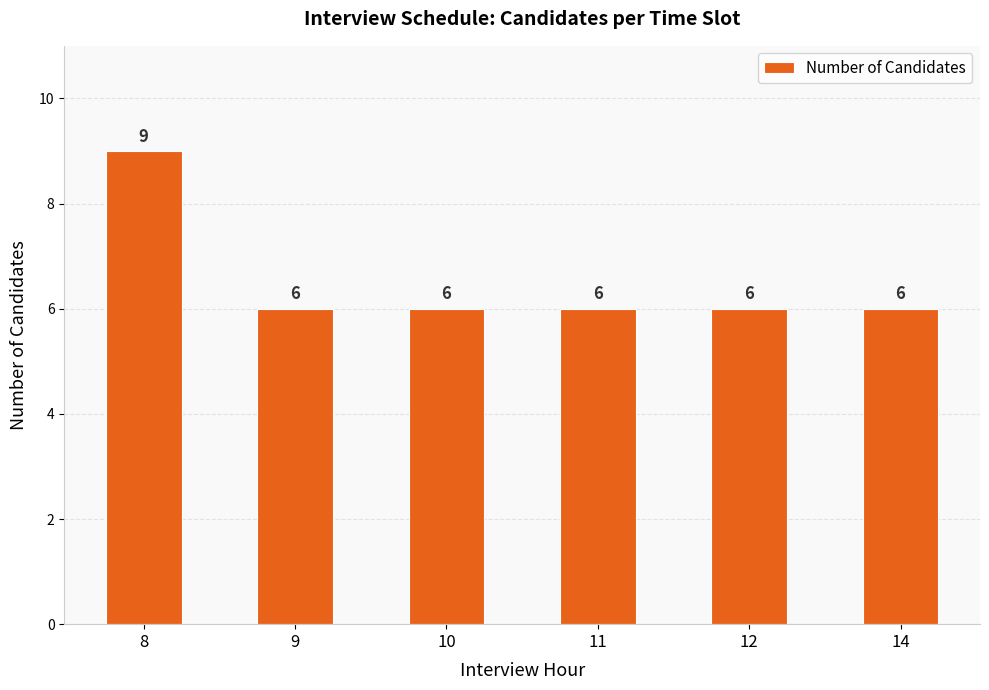

What is the ratio of the value at 9 to the value at 14?

1.0